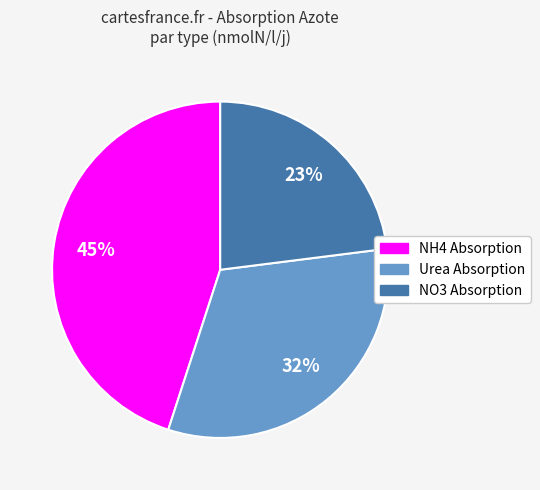

To the nearest percent, what is the difference between the largest and smallest slice percentages?

22%